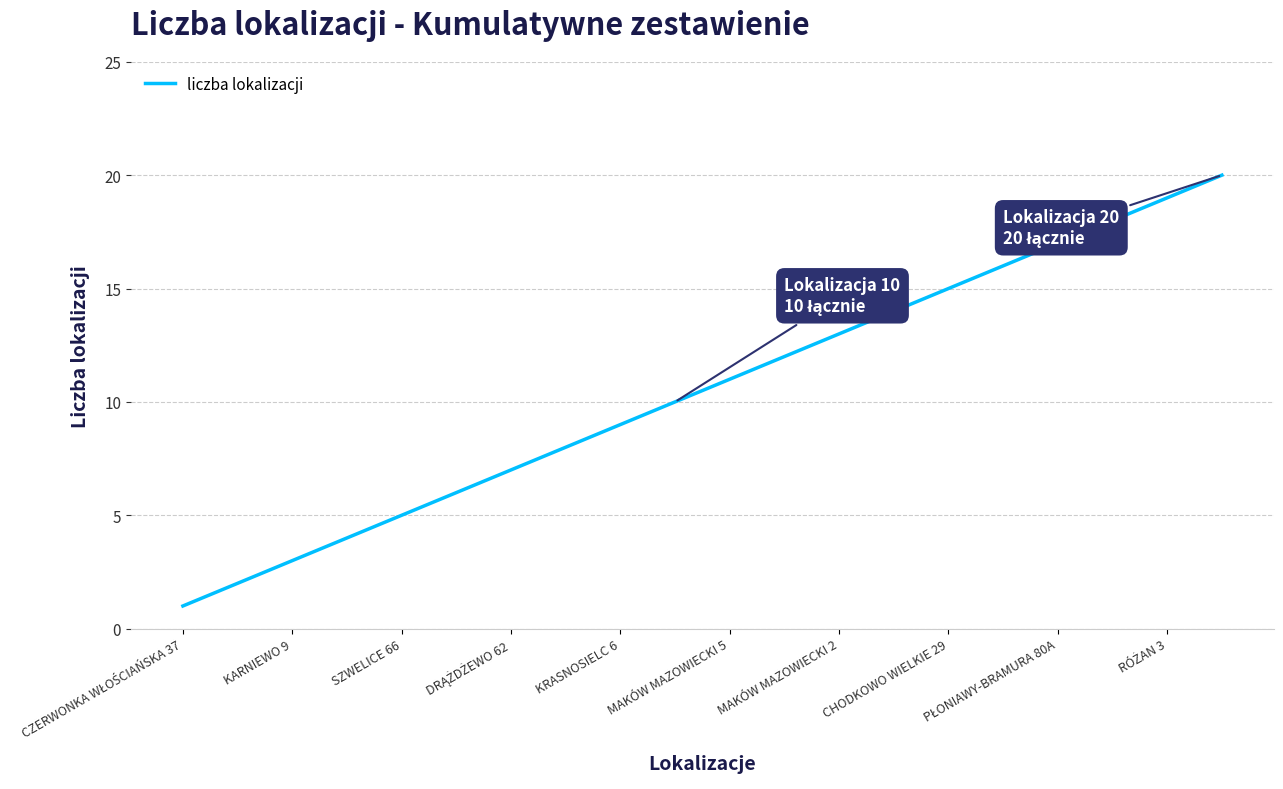

What is the difference between the maximum and minimum values?

19